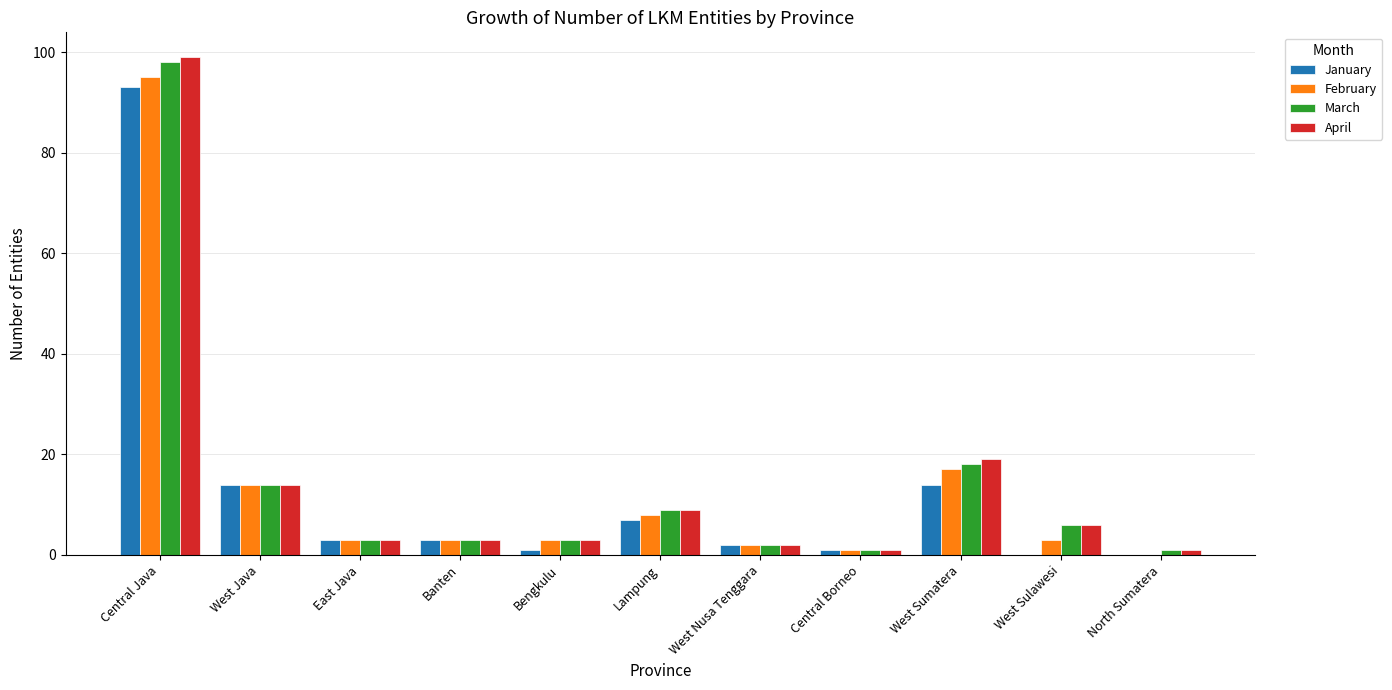

How many distinct data groups are displayed?

4